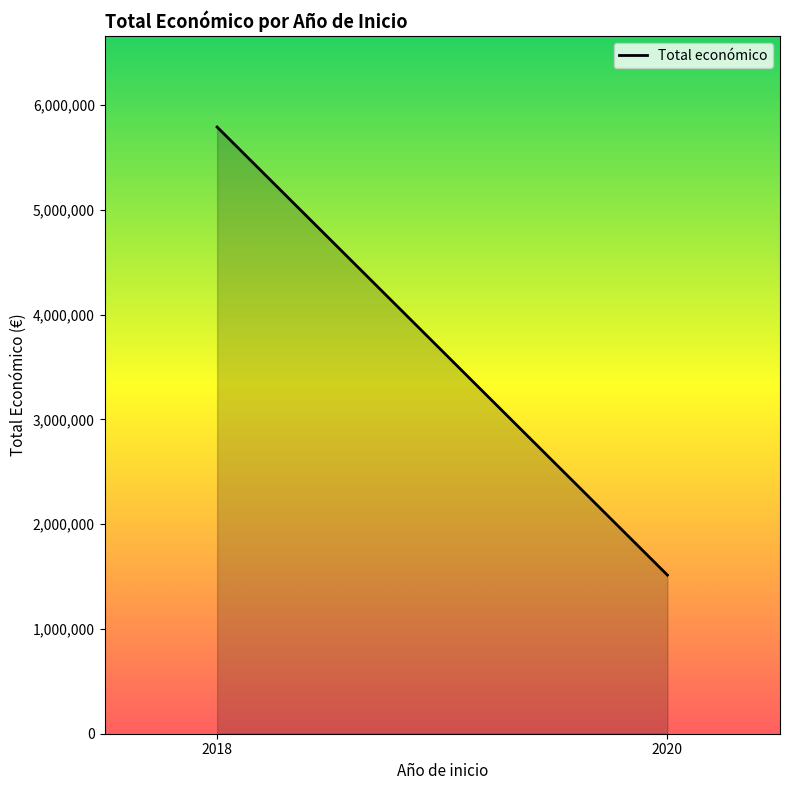

What is the sum of all values?

7302828